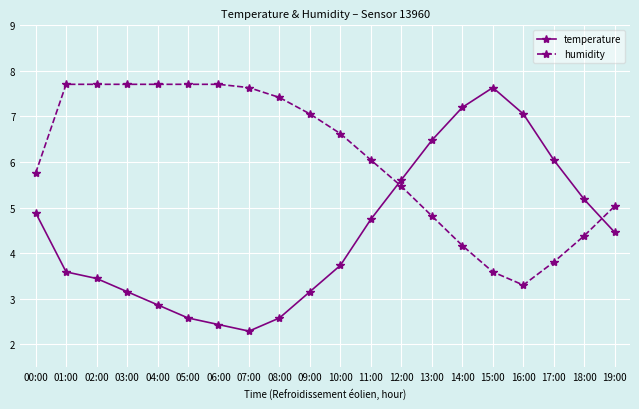

At which label does humidity reach its minimum?

16:00